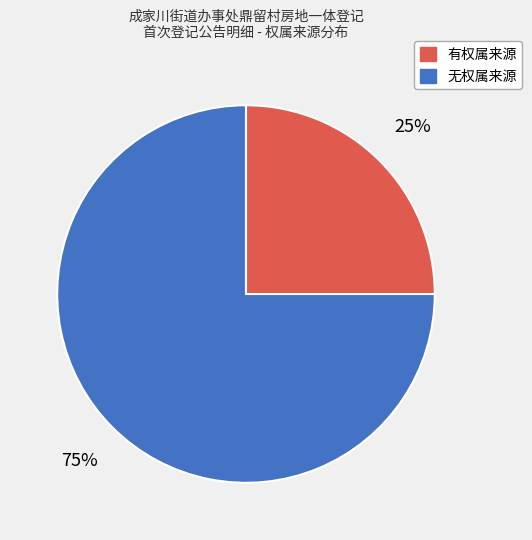

Count the number of slices in the pie.

2